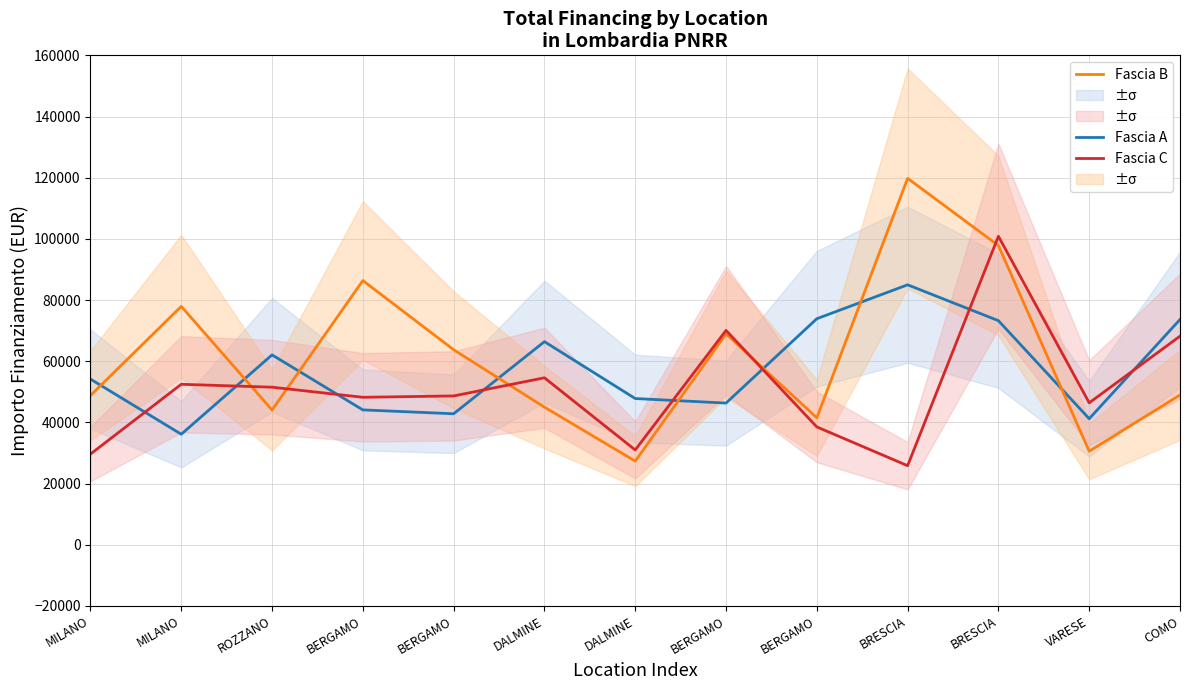

Which has a higher value, MILANO or BERGAMO?

BERGAMO